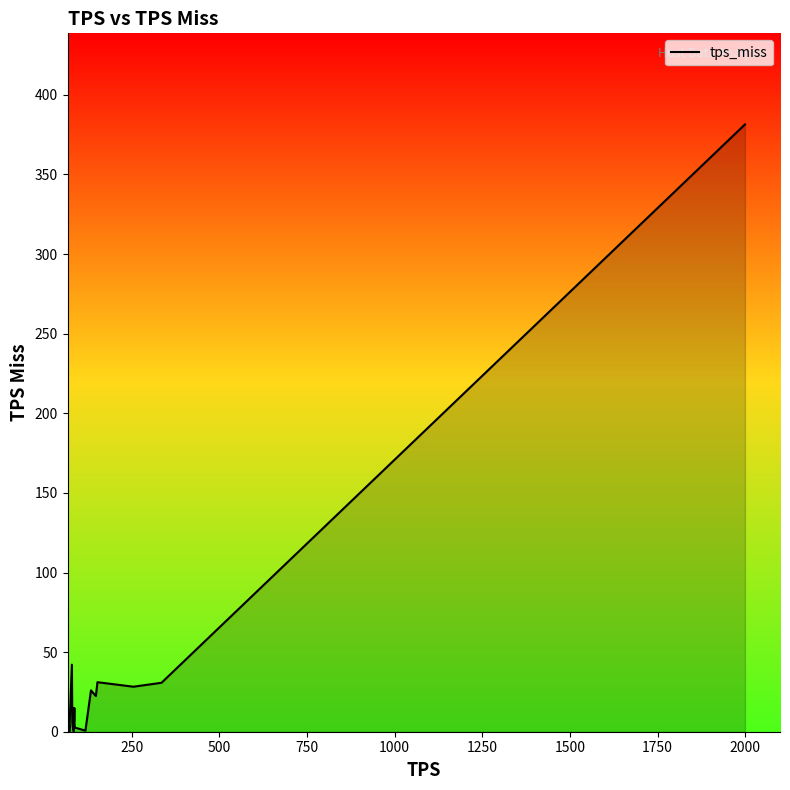

What is the difference between the maximum and minimum values?

381.3